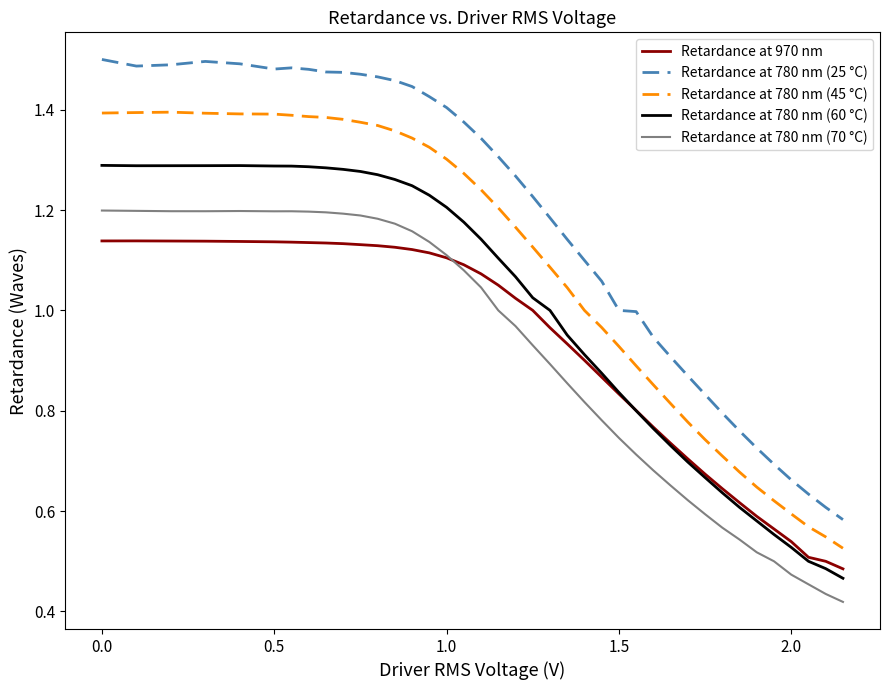

True or false: Retardance at 780 nm (60 °C) and Retardance at 780 nm (25 °C) intersect in this chart.

False